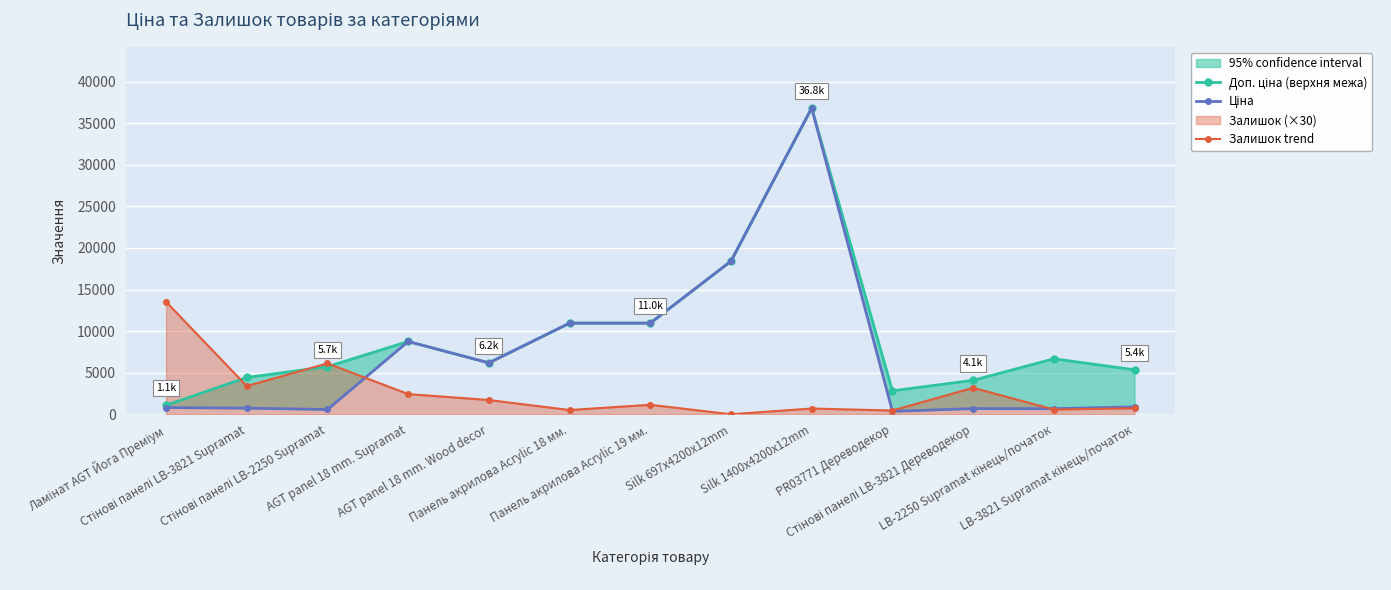

True or false: Ціна and Доп. ціна (верхня межа) cross at least once.

False